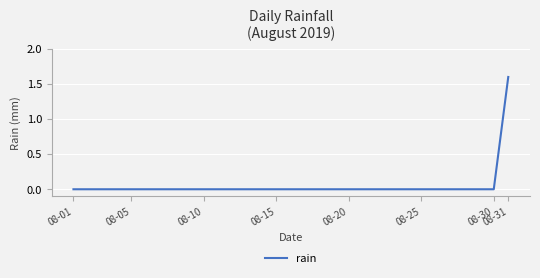

What is the maximum value shown in the chart?

1.6